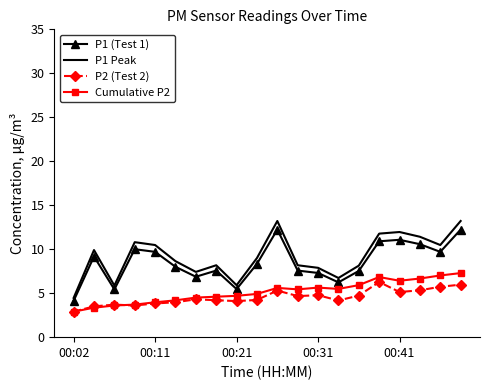

Which series has the widest spread of values?

P1 Peak